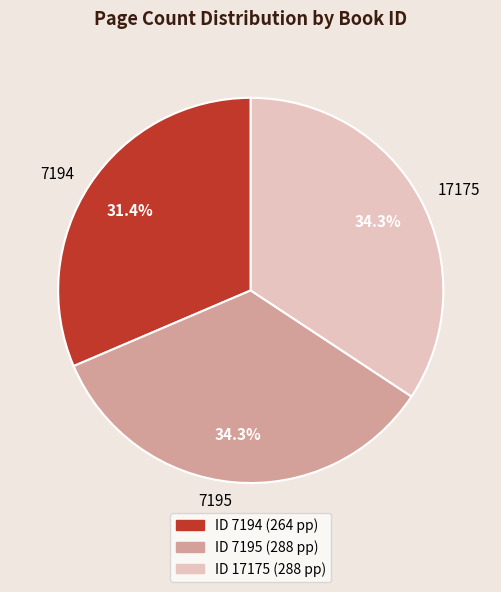

How many segments does this pie chart have?

3